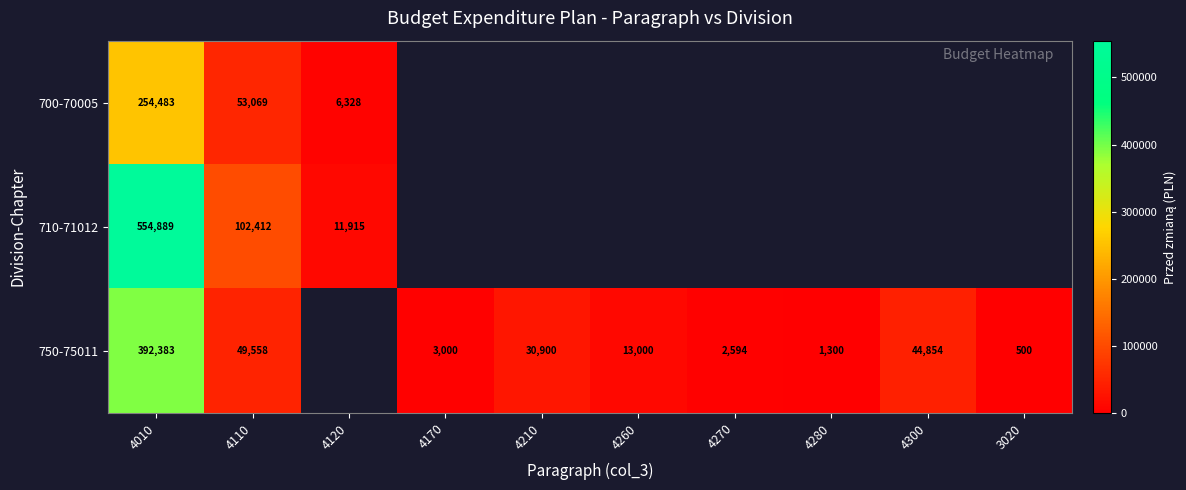

Which label corresponds to the largest value in the chart?

4010